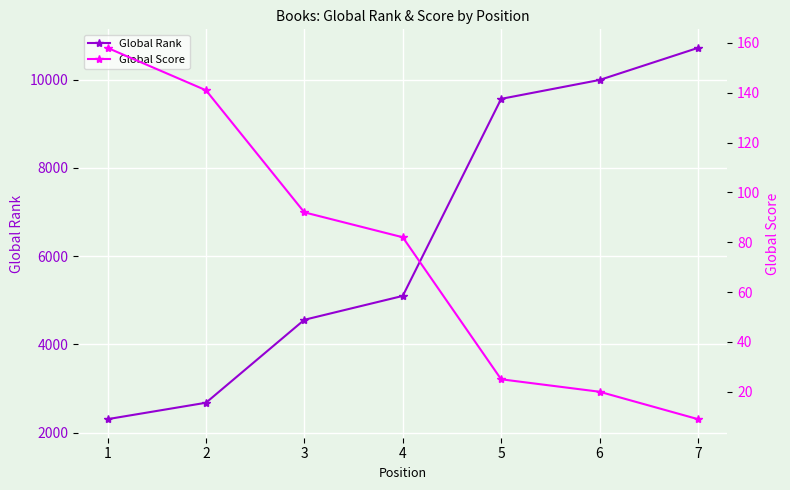

What is the difference between the second highest and second lowest values in the Global Score series?

121